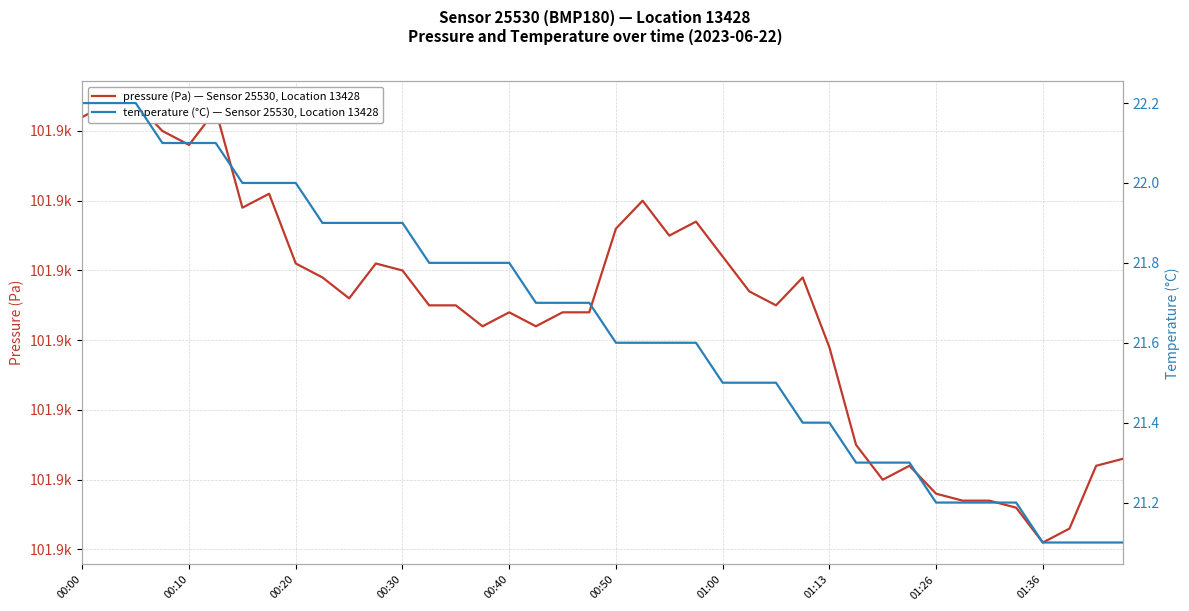

True or false: pressure (Pa) — Sensor 25530, Location 13428 and temperature (°C) — Sensor 25530, Location 13428 cross at least once.

False